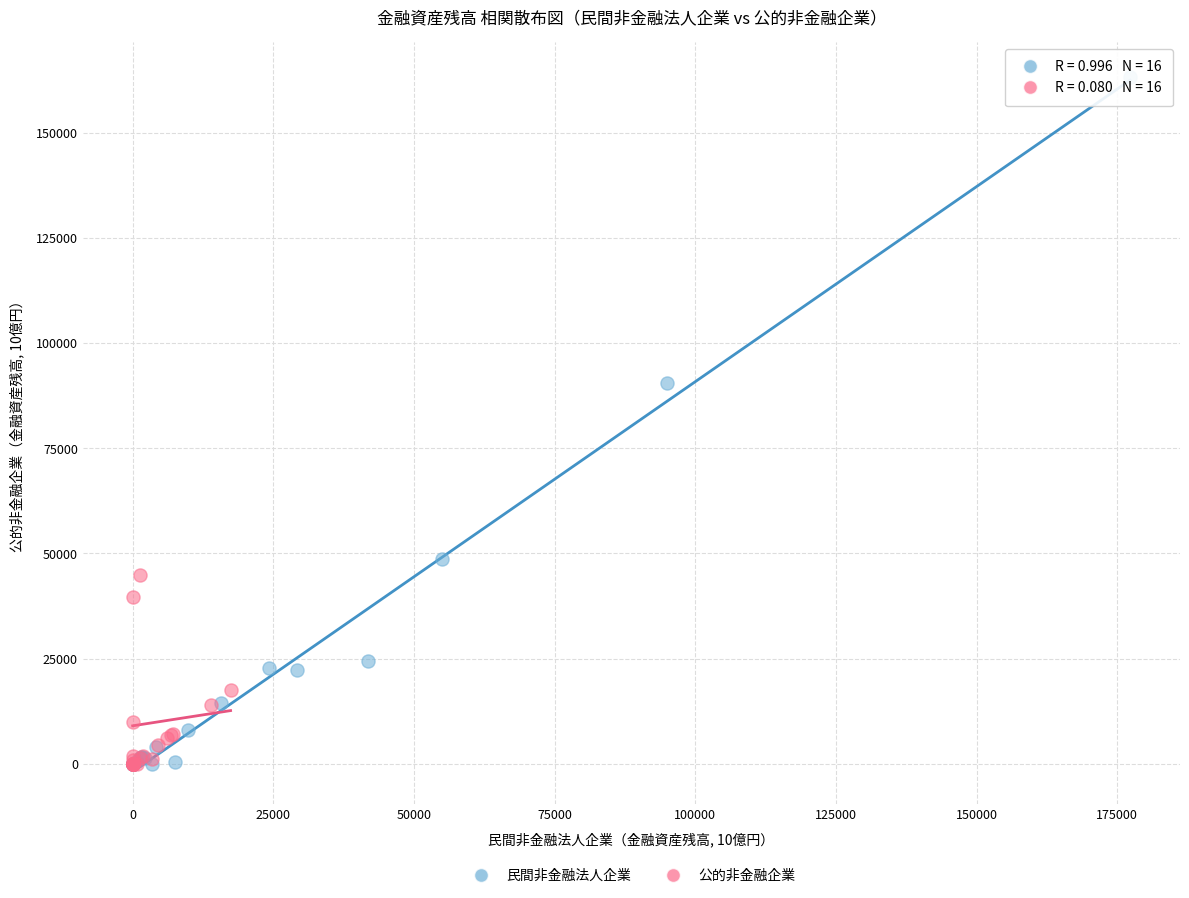

Which series has the largest Y range (max minus min)?

民間非金融法人企業